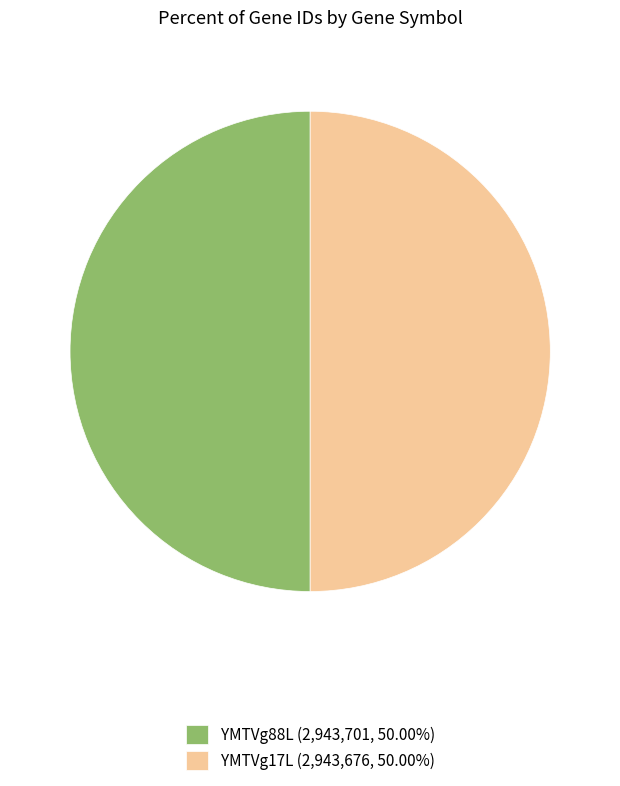

Is it true that YMTVg88L is 42% of the pie?

False